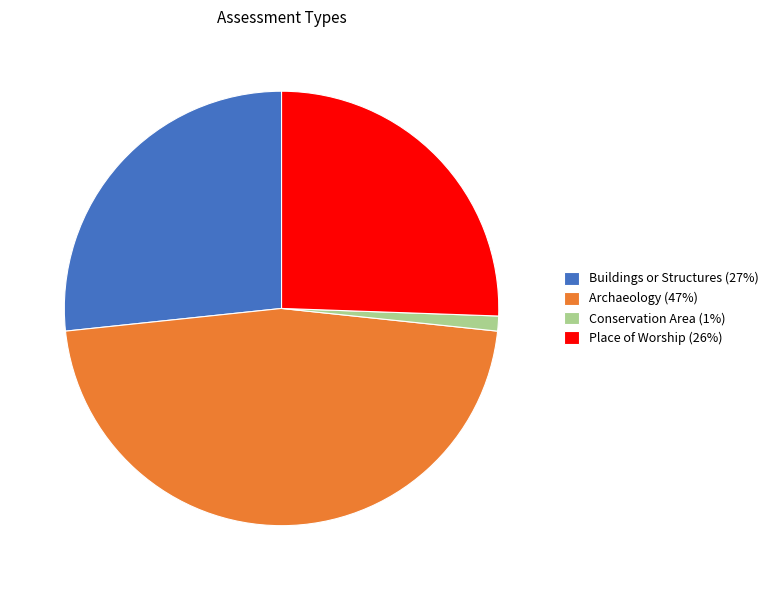

Approximately how many times larger is the value at Place of Worship compared to Conservation Area?

23.0